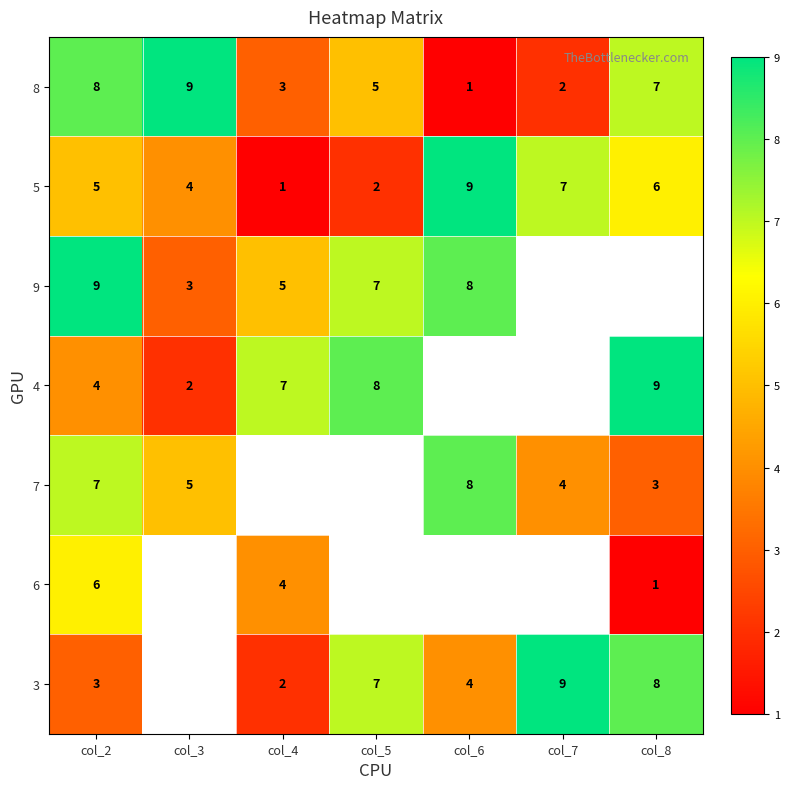

What is the sum of the 7 values at col_8 and col_2?

10